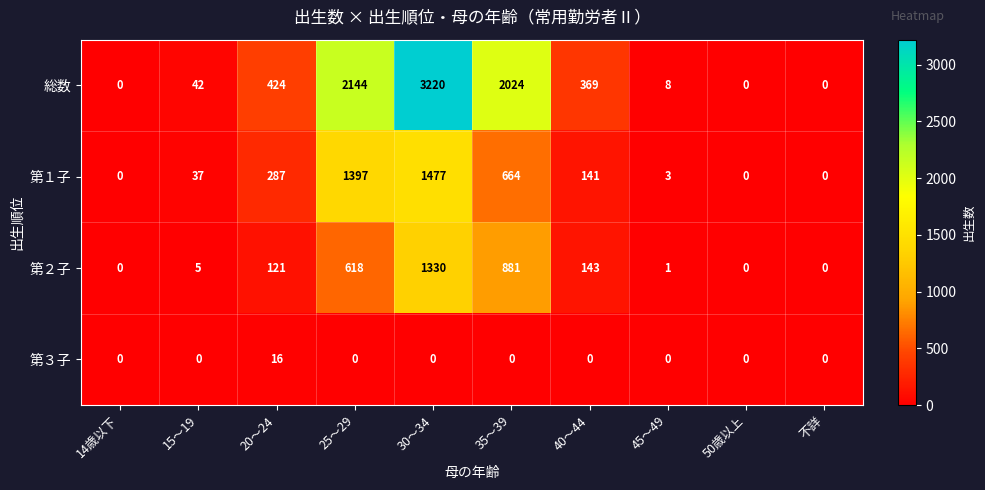

At which label does 総数 reach its peak?

30～34